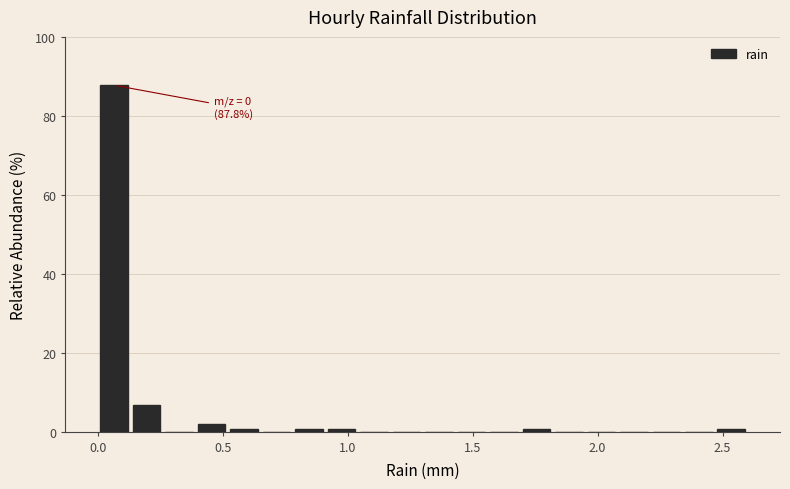

Read against the x-axis, roughly where is the centre of the tallest bar?

0.05